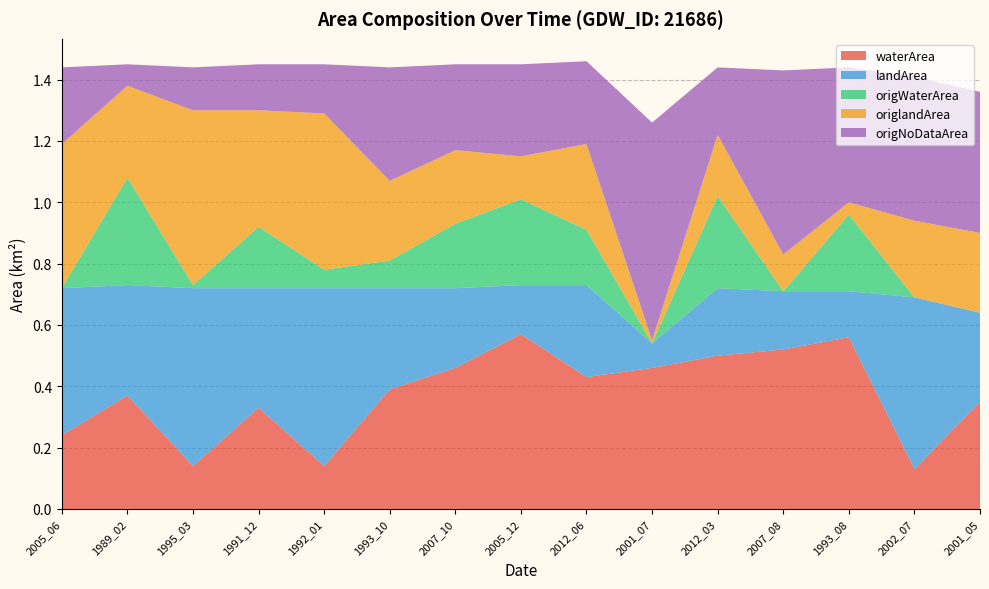

Reading right to left, extract all data points from this chart.

waterArea: 2001_05=0.3	2002_07=0.1	1993_08=0.6	2007_08=0.5	2012_03=0.5	2001_07=0.5	2012_06=0.4	2005_12=0.6	2007_10=0.5	1993_10=0.4	1992_01=0.1	1991_12=0.3	1995_03=0.1	1989_02=0.4	2005_06=0.2
landArea: 2001_05=0.3	2002_07=0.6	1993_08=0.1	2007_08=0.2	2012_03=0.2	2001_07=0.1	2012_06=0.3	2005_12=0.2	2007_10=0.3	1993_10=0.3	1992_01=0.6	1991_12=0.4	1995_03=0.6	1989_02=0.4	2005_06=0.5
origWaterArea: 2001_05=0.0	2002_07=0.0	1993_08=0.2	2007_08=0.0	2012_03=0.3	2001_07=0.0	2012_06=0.2	2005_12=0.3	2007_10=0.2	1993_10=0.1	1992_01=0.1	1991_12=0.2	1995_03=0.0	1989_02=0.3	2005_06=0.0
origlandArea: 2001_05=0.3	2002_07=0.2	1993_08=0.0	2007_08=0.1	2012_03=0.2	2001_07=0.0	2012_06=0.3	2005_12=0.1	2007_10=0.2	1993_10=0.3	1992_01=0.5	1991_12=0.4	1995_03=0.6	1989_02=0.3	2005_06=0.5
origNoDataArea: 2001_05=0.5	2002_07=0.5	1993_08=0.4	2007_08=0.6	2012_03=0.2	2001_07=0.7	2012_06=0.3	2005_12=0.3	2007_10=0.3	1993_10=0.4	1992_01=0.2	1991_12=0.1	1995_03=0.1	1989_02=0.1	2005_06=0.2